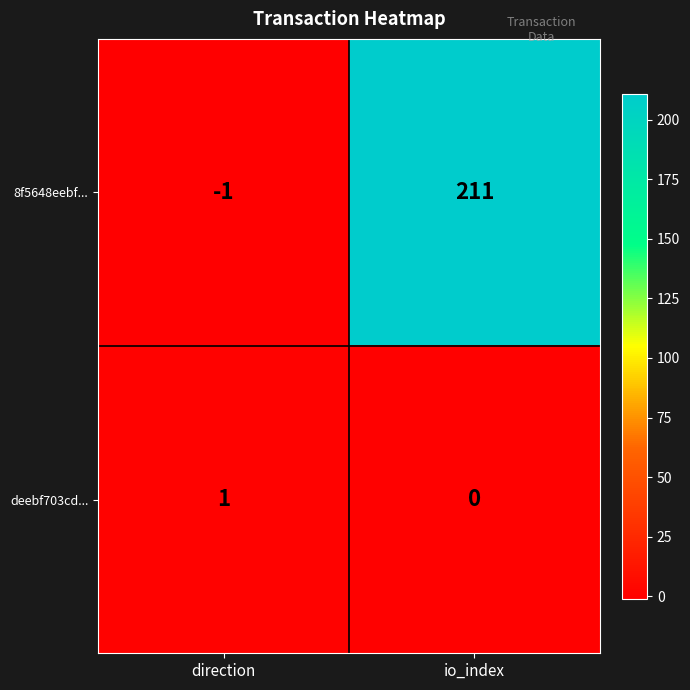

How many values in 8f5648eebf... are above zero?

1